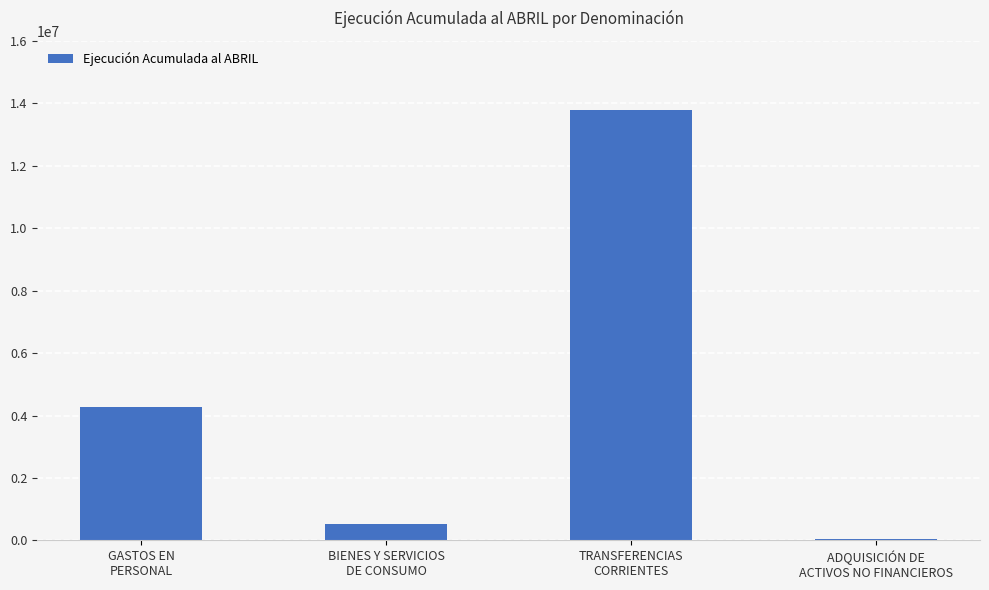

What is the greatest value displayed?

13797899